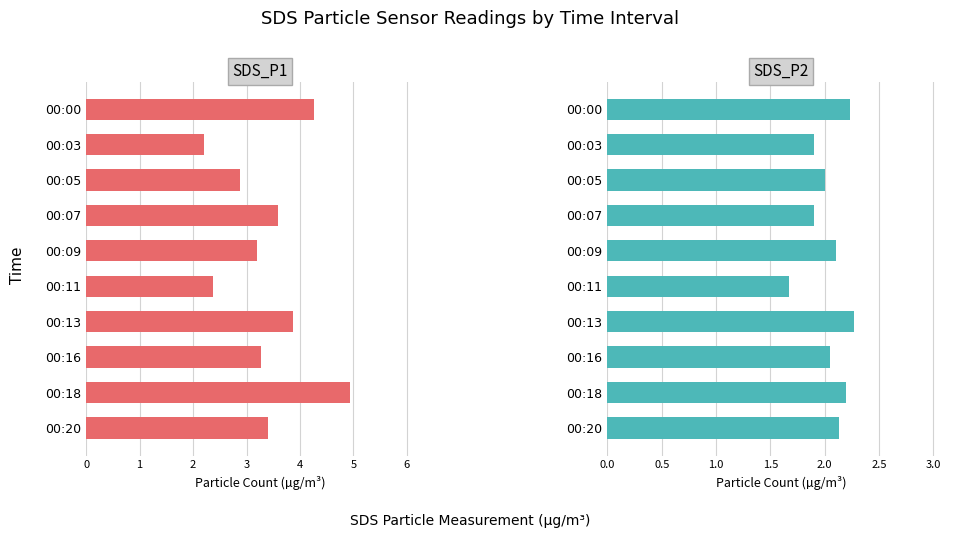

What is the total value across all series at 00:00?

6.5